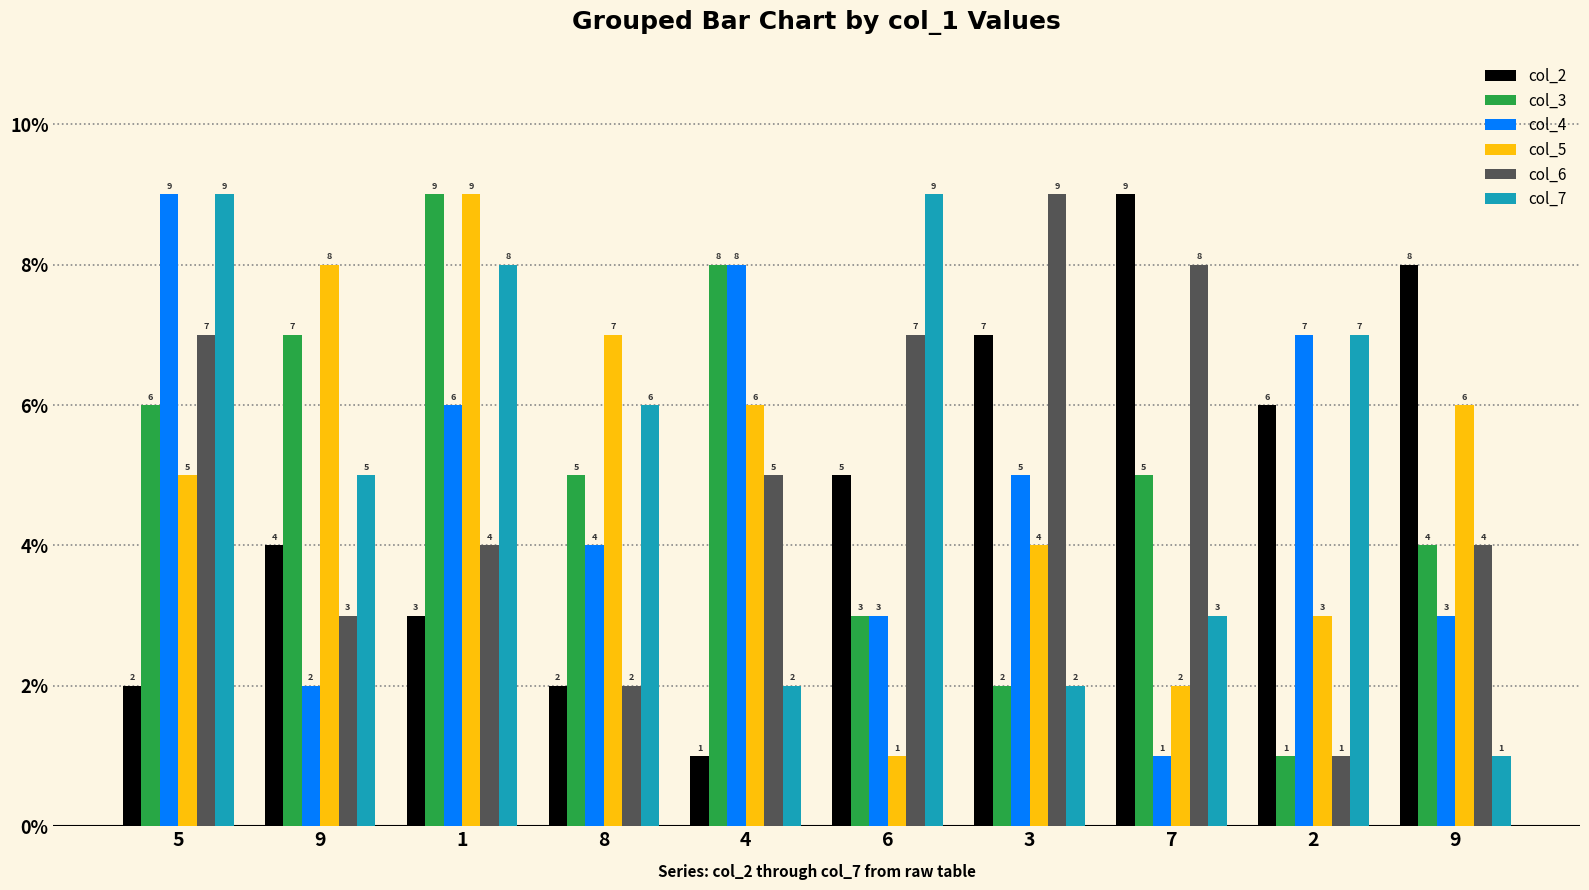

At which label is col_3 closest to 5?

8